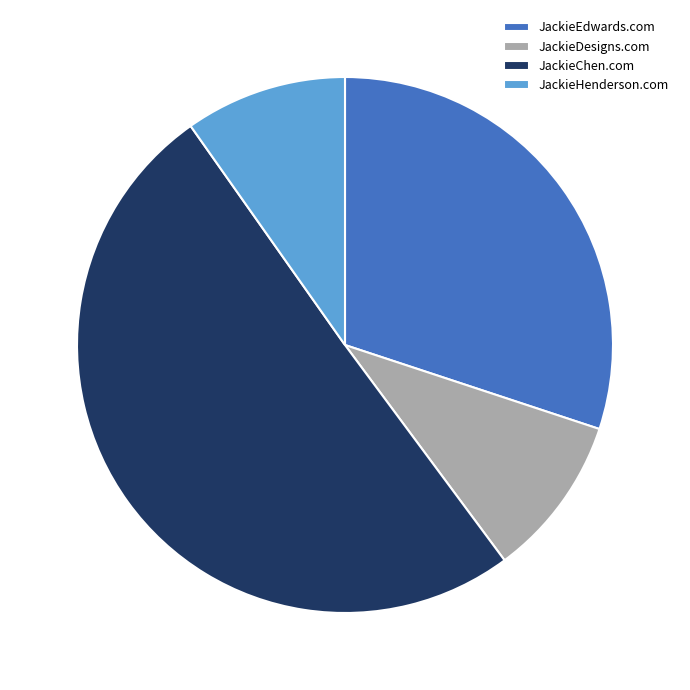

Does JackieHenderson.com represent more than half of the total?

No